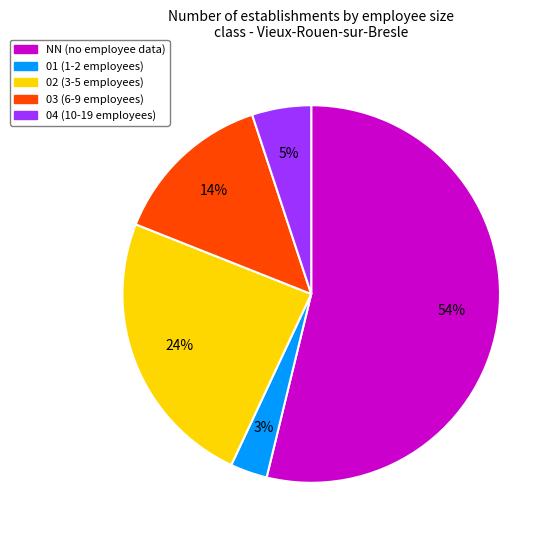

To the nearest percent, what percentage of the pie is 01?

3%